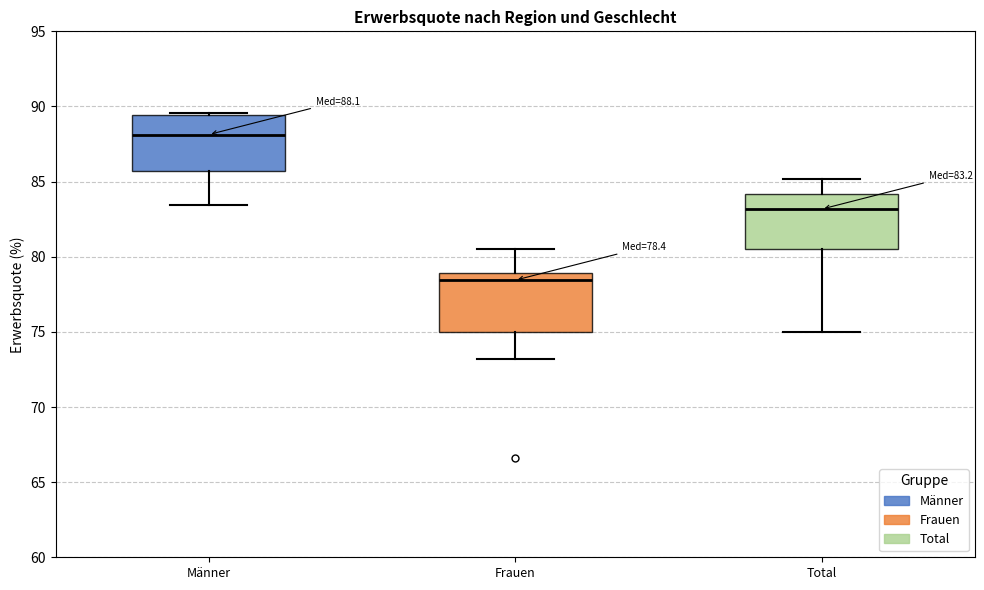

Which box has the lowest median line?

Frauen